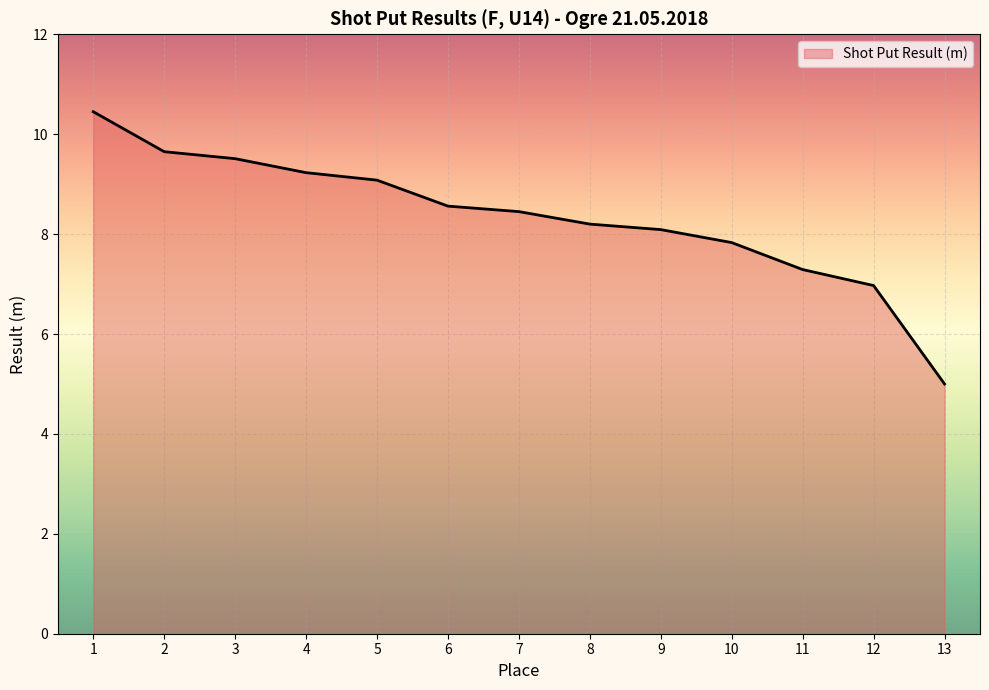

At which category does the chart reach its minimum across all series?

13